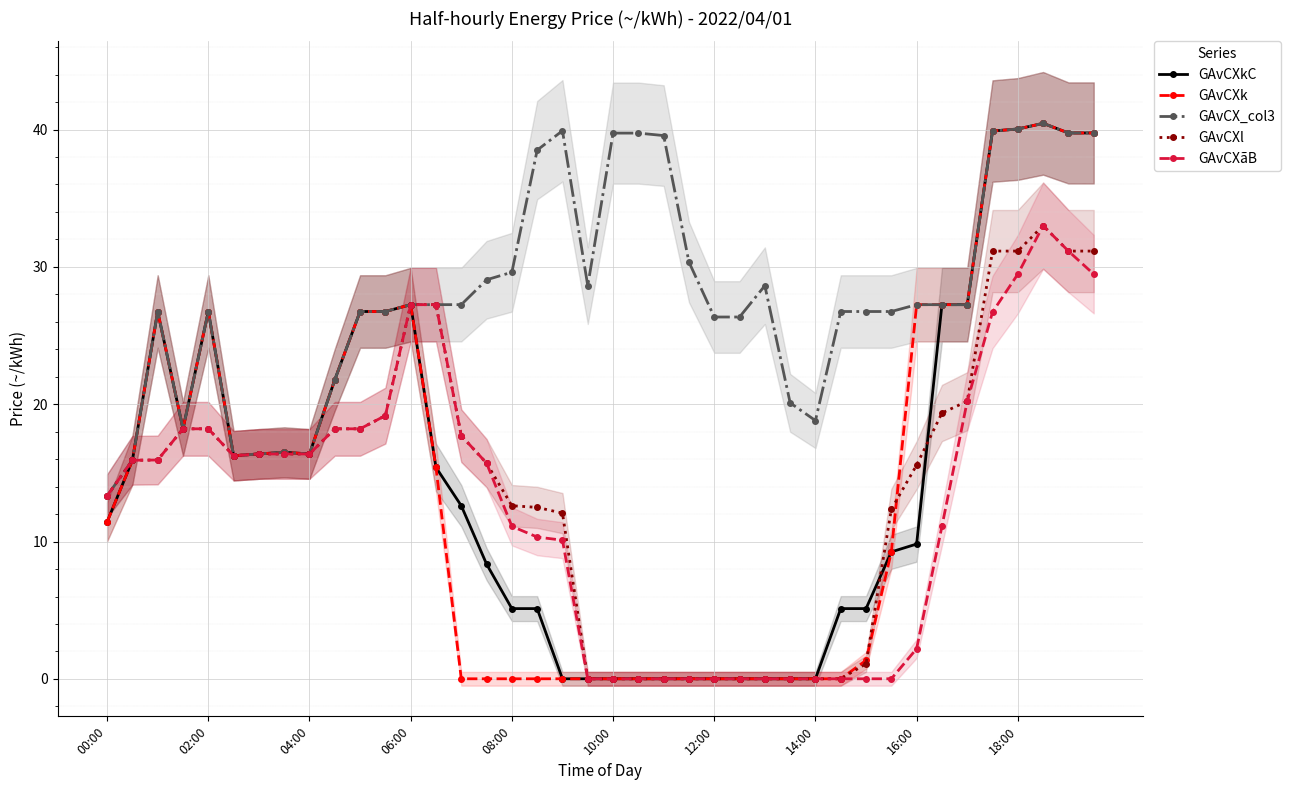

The GAvCXkC series shows 26.8 at 02:00. True or false?

True